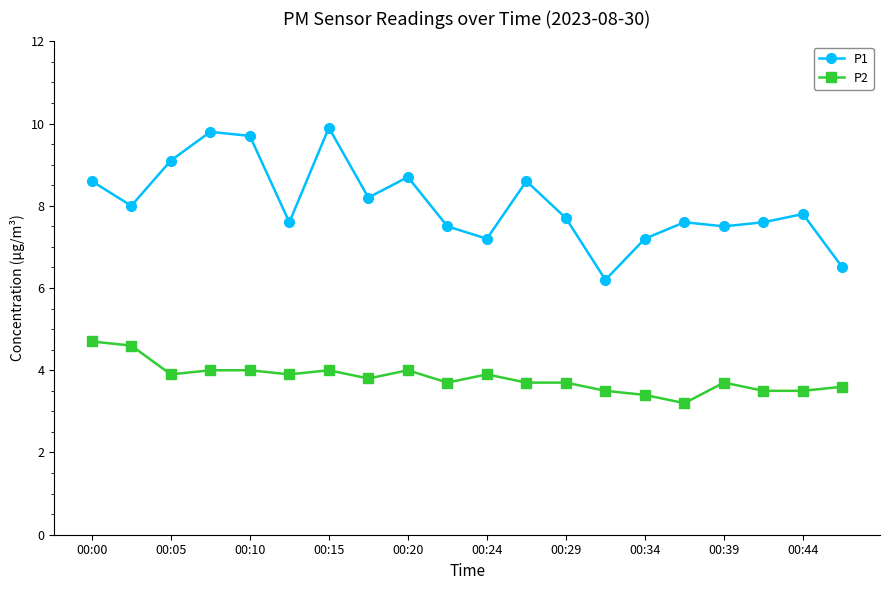

Which series has the largest range (max minus min)?

P1